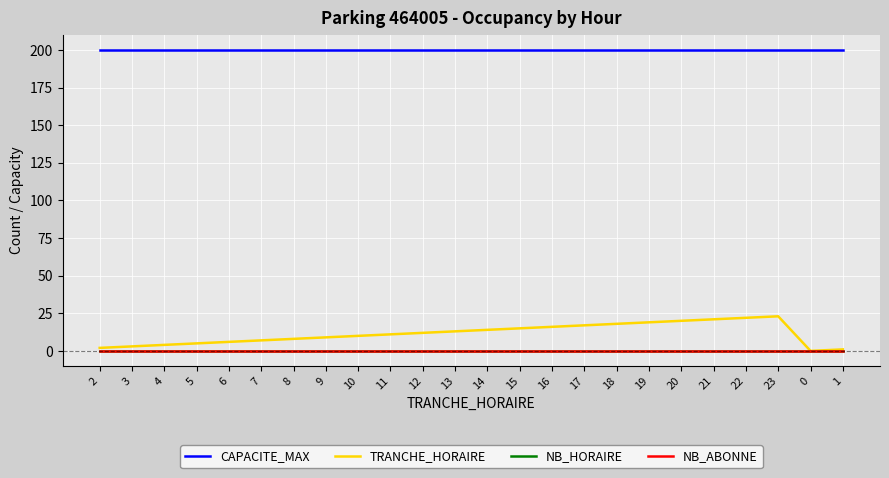

At which category is the sum across all series the highest?

23